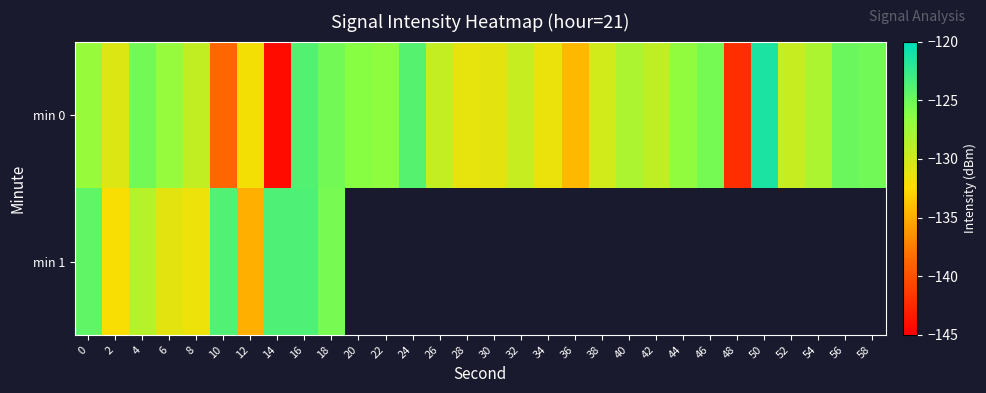

Which category has the lowest value in the row_0 series?

14